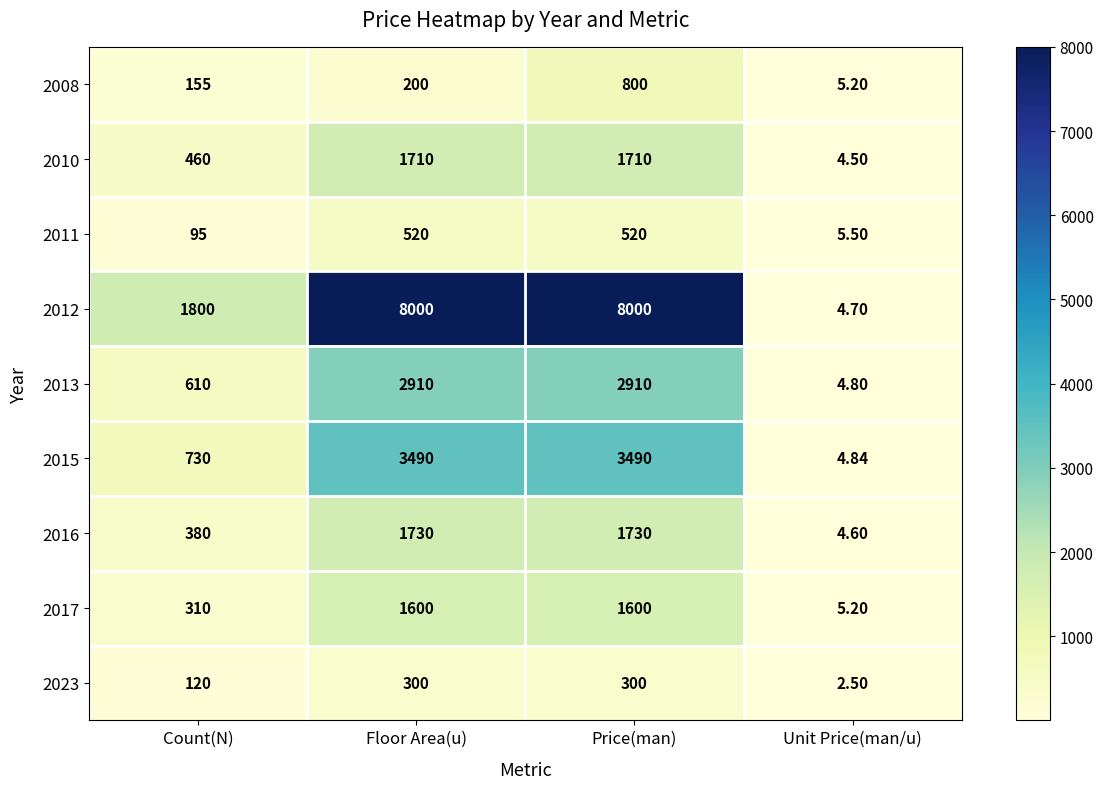

At which category is the sum across all series the highest?

Price(man)